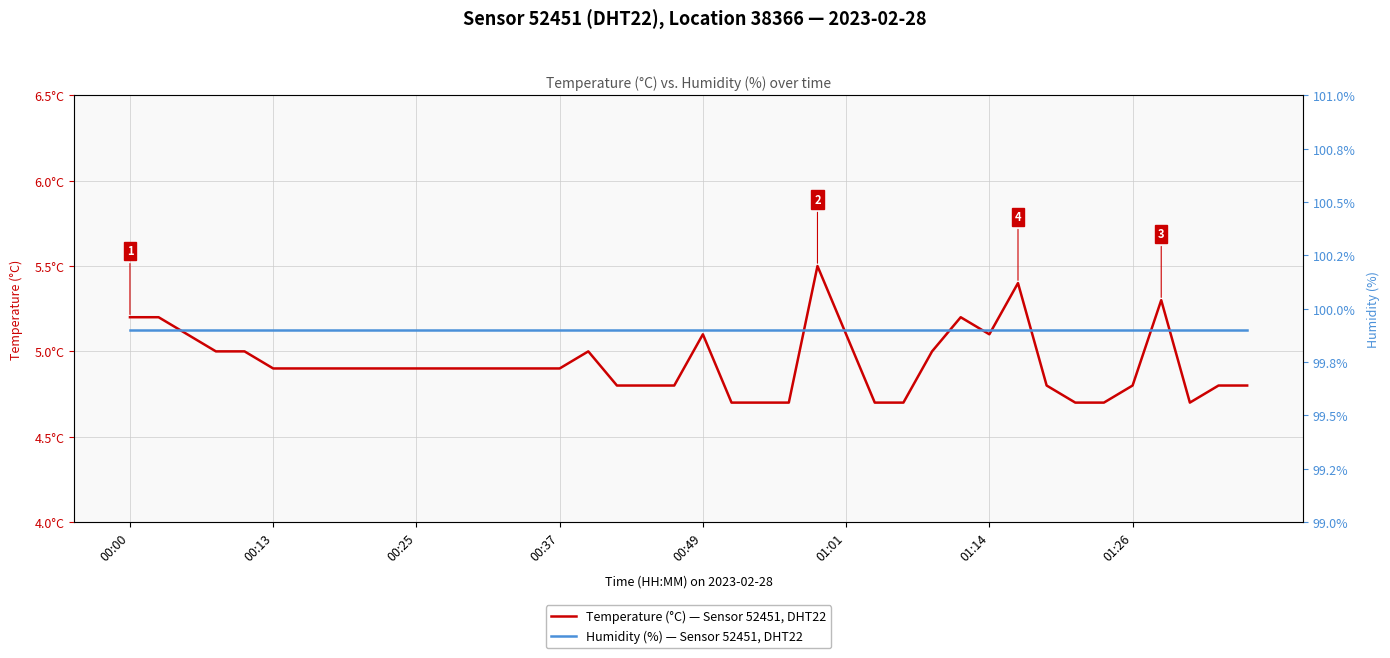

Is this an area chart (filled region under the line)?

No